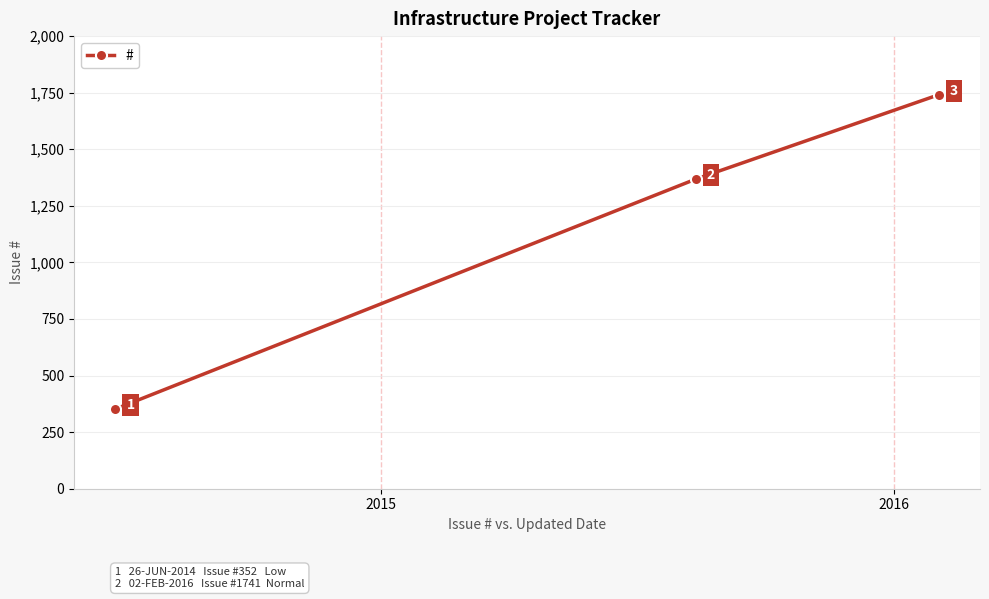

What is the difference between the maximum and minimum values?

1389